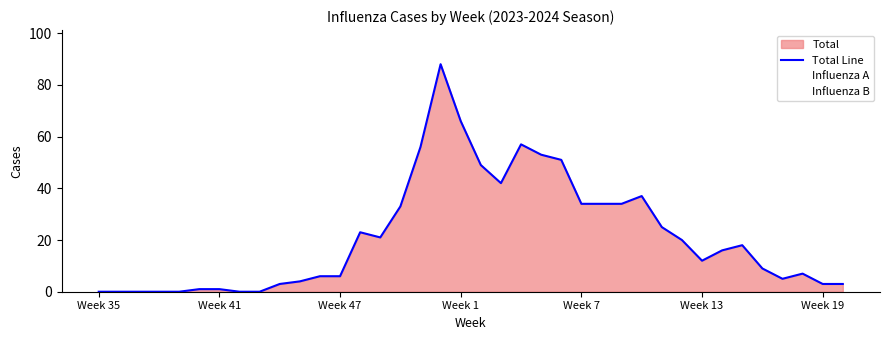

The chart shows a value of 42 at 20. True or false?

True